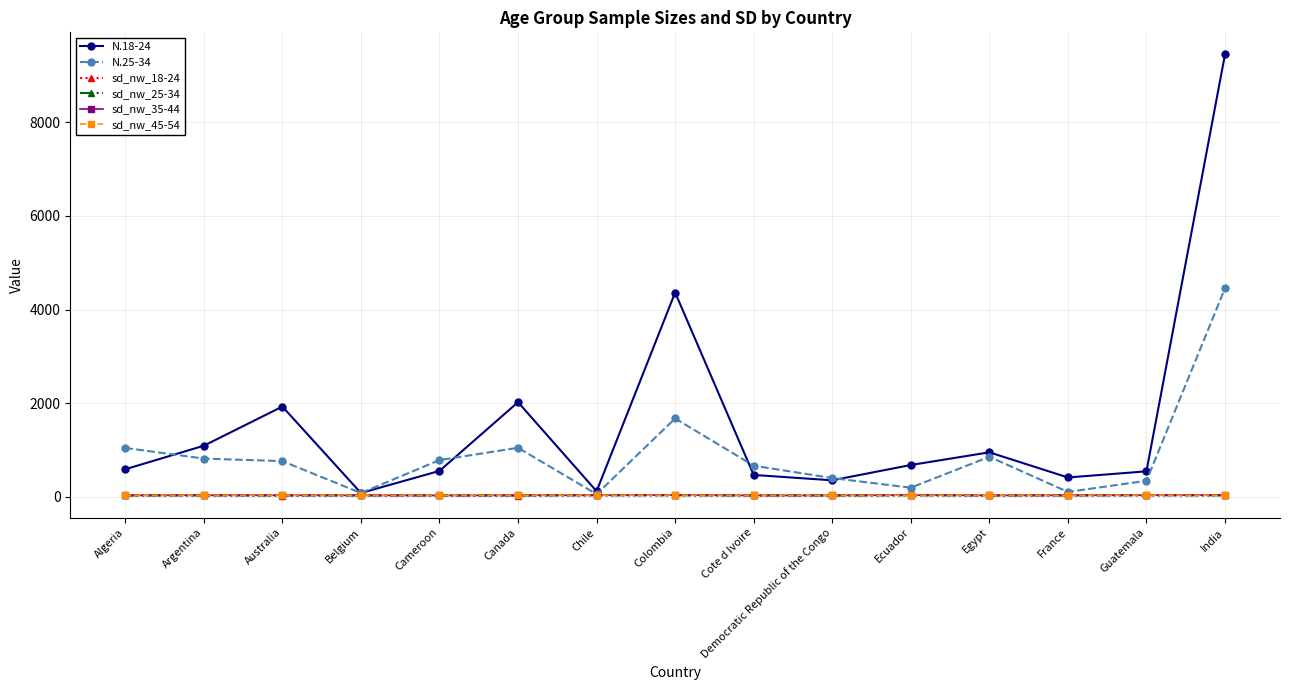

What is the maximum value shown in the chart?

9450.0